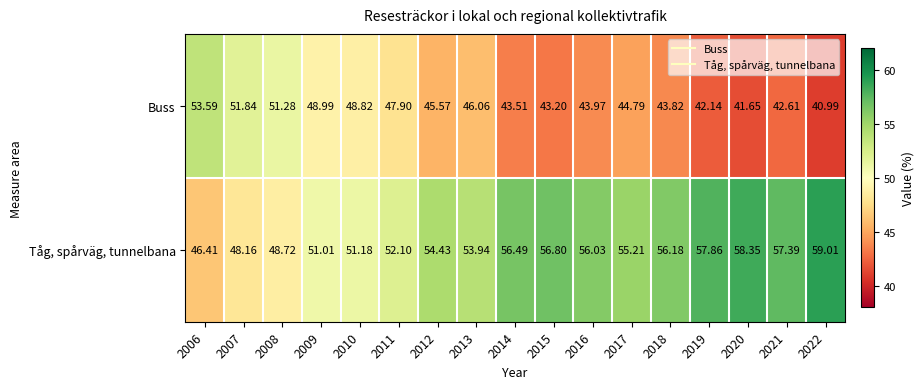

At 2011, list the series in order from smallest to largest.

Buss, Tåg, spårväg, tunnelbana